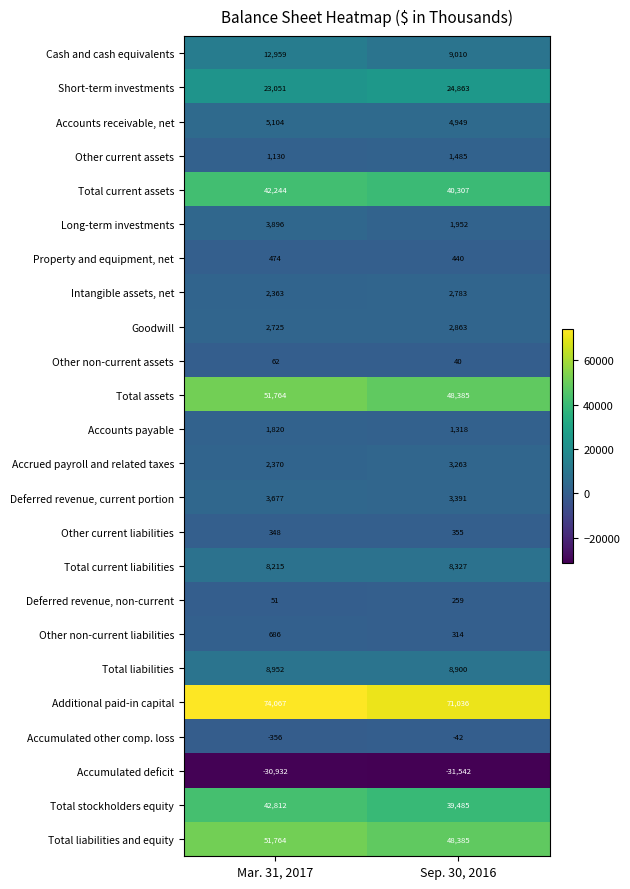

Which series changed the most between Mar. 31, 2017 and Sep. 30, 2016?

Cash and cash equivalents